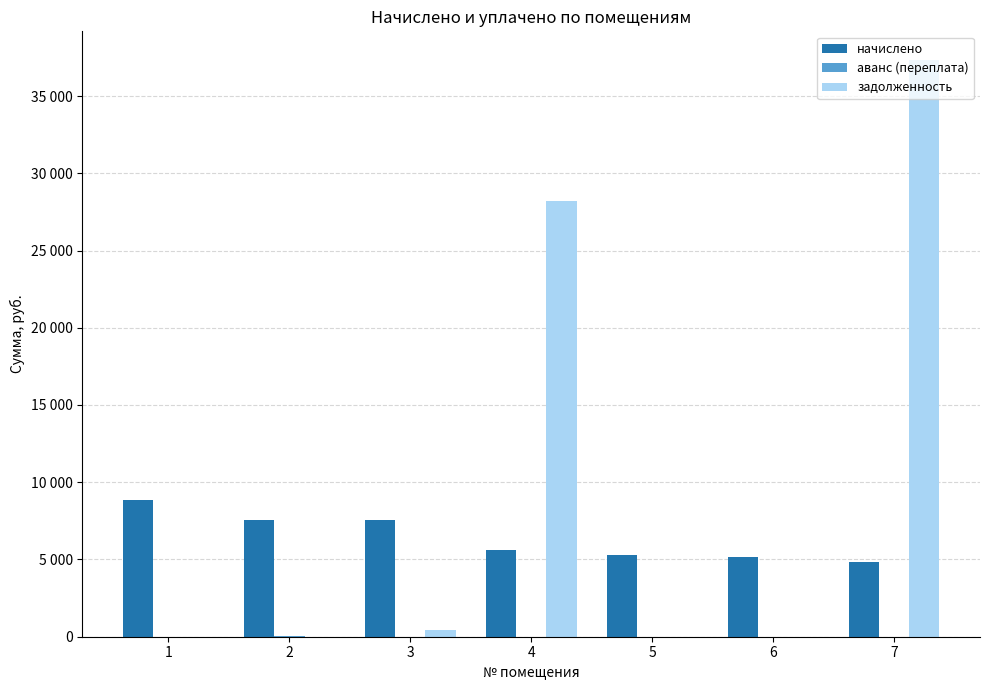

At 1, list the series in order from smallest to largest.

аванс (переплата), задолженность, начислено